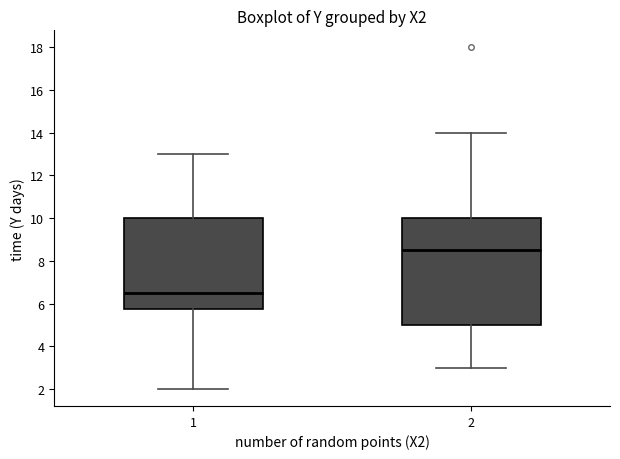

Where does the median line of the box at x = 1 sit on the y-axis? The values are not printed on the chart, so give them approximately, as read against the axis.

6.6